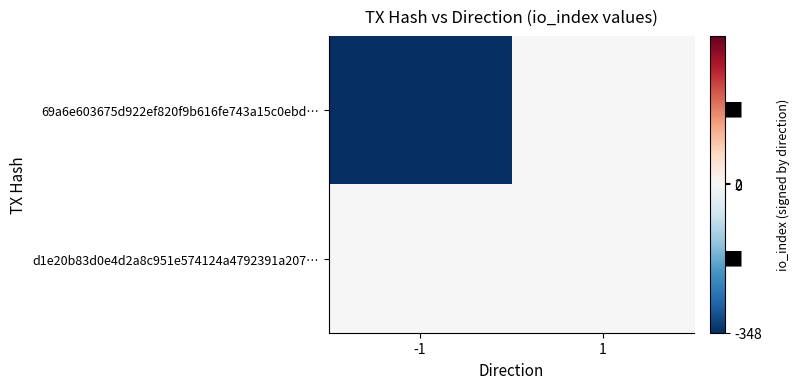

Count the number of categories in the chart.

2